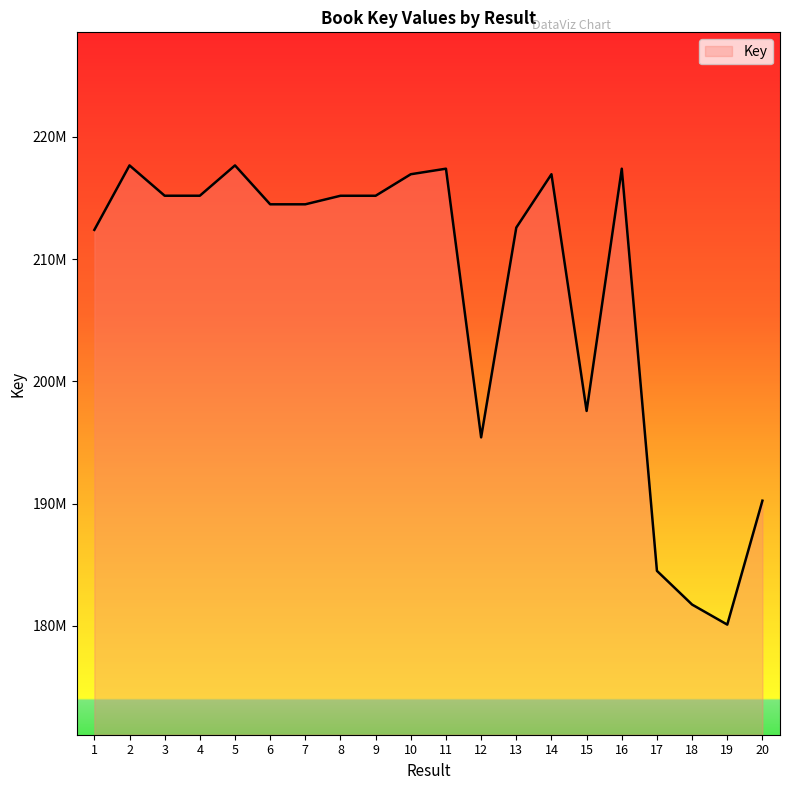

Which category has the highest value across all series?

2